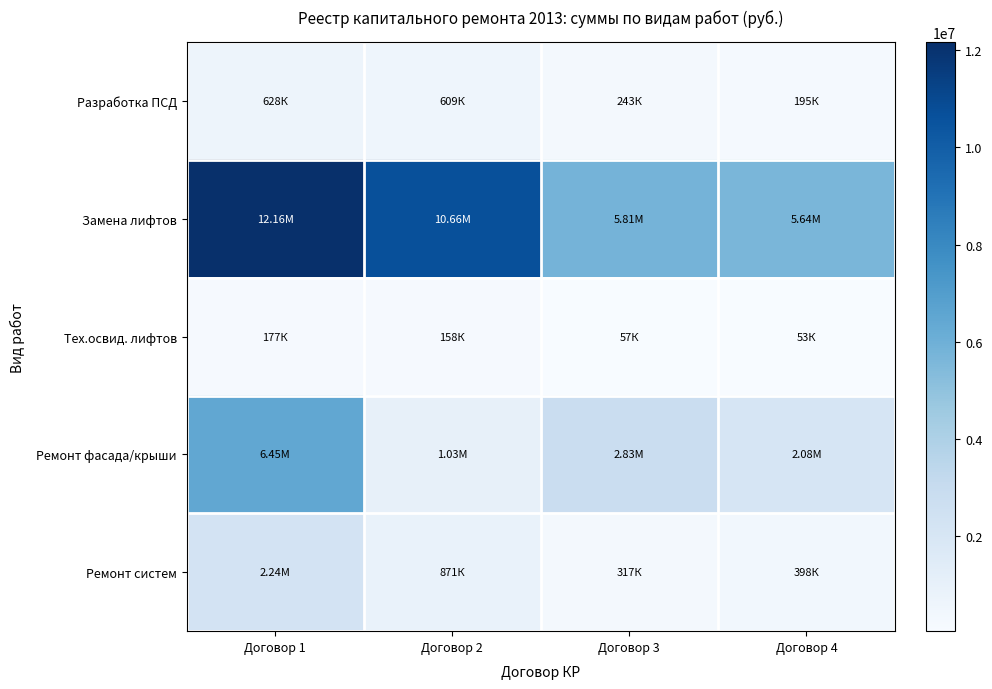

At which category is the sum across all series the highest?

Договор 1